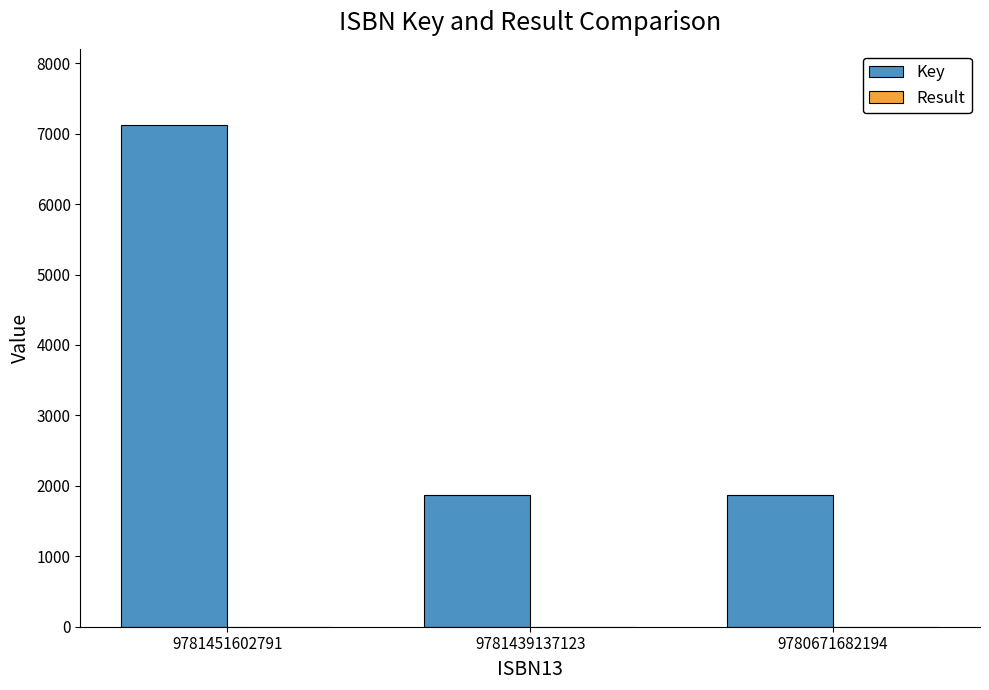

At which category is the sum across all series the highest?

9781451602791